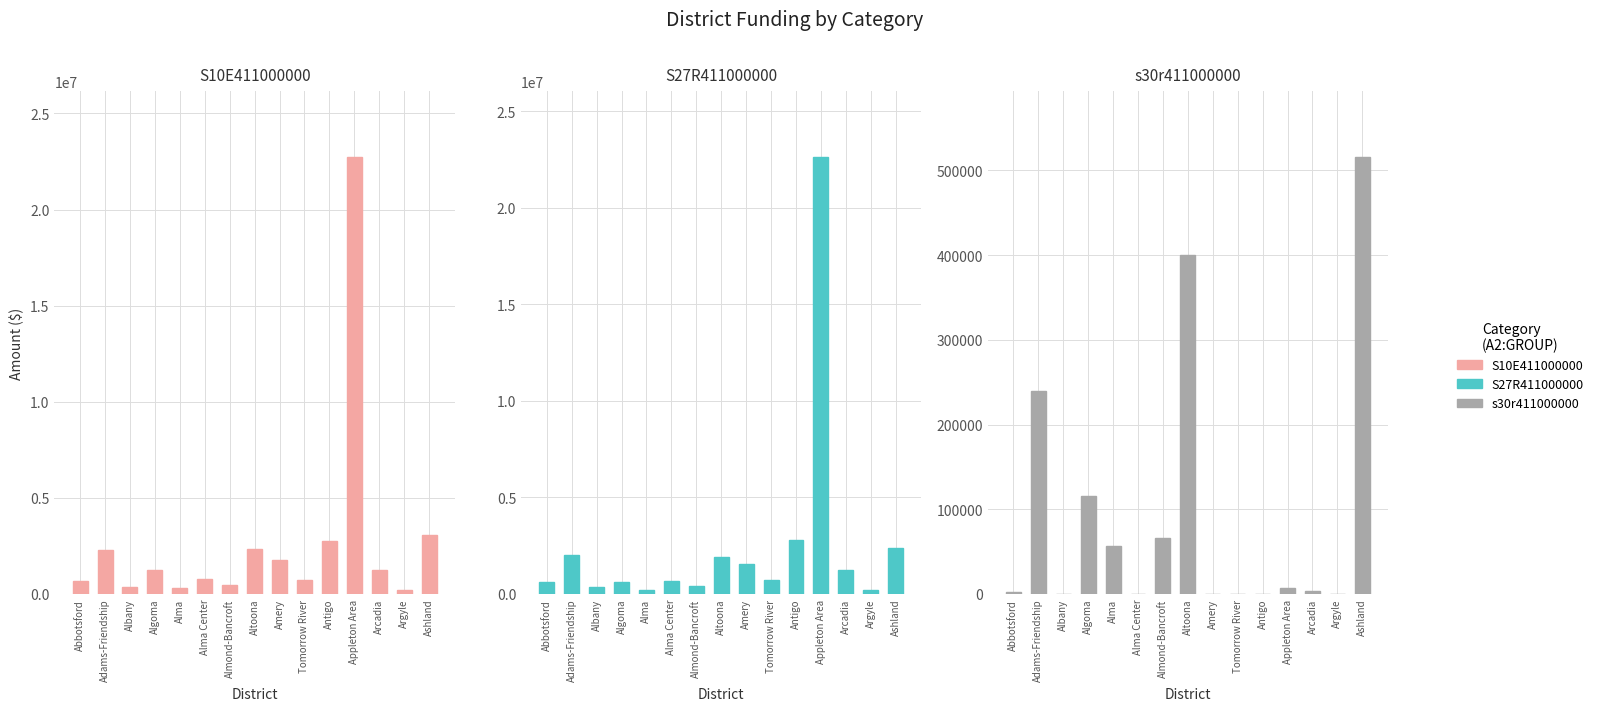

Does the chart contain stacked bars?

No